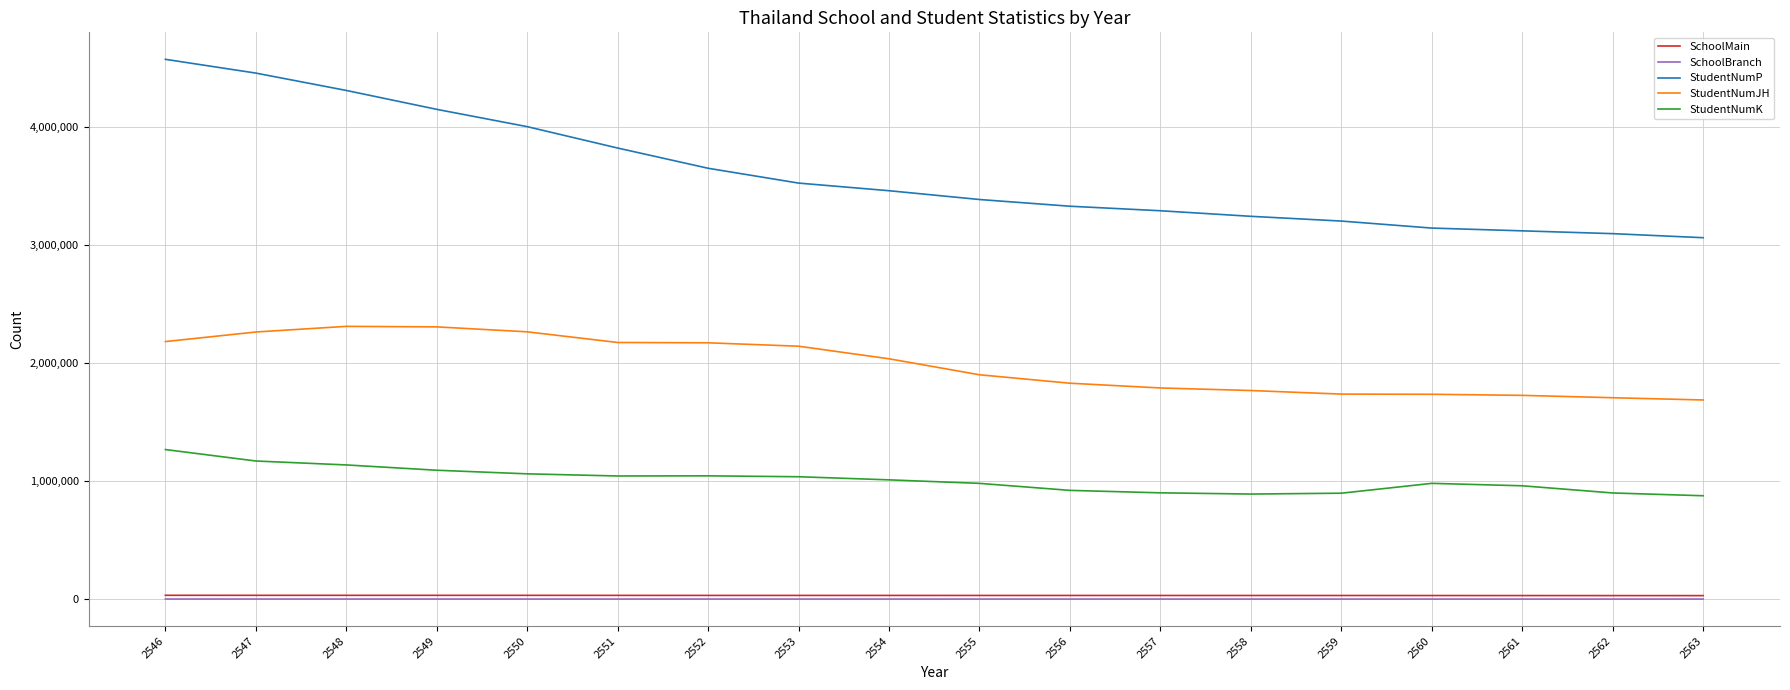

What is the sum of the StudentNumP values at 2546 and 2559?

7779244